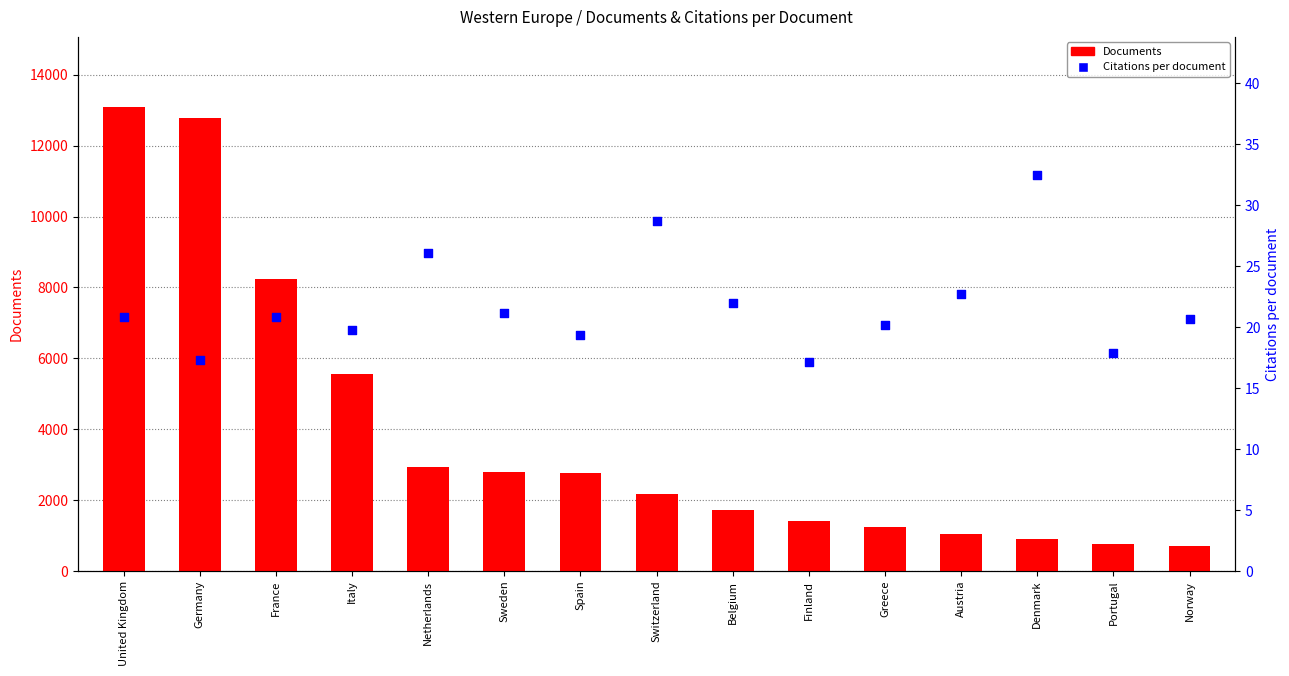

At how many categories does at least one series exceed 10960?

2